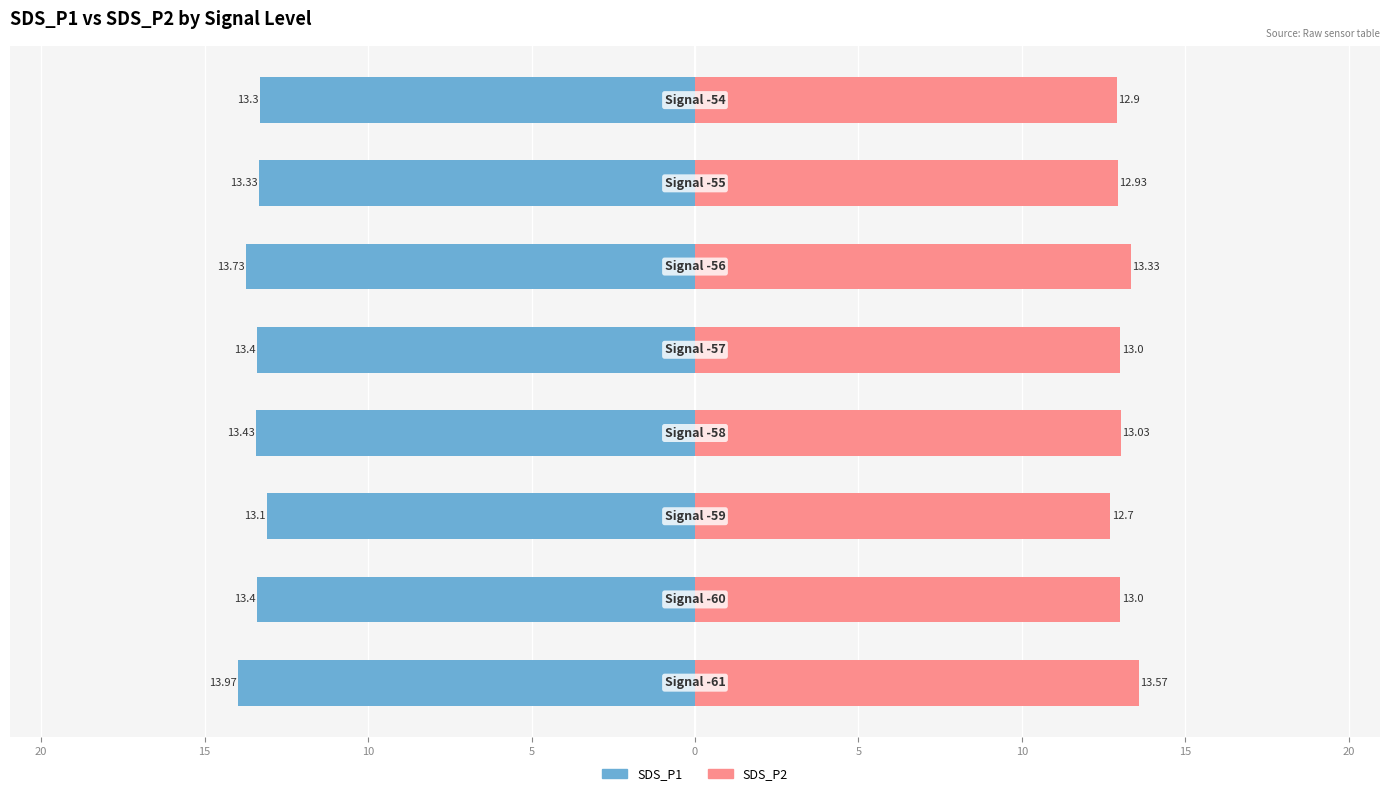

The SDS_P2 series shows 4.8 at 20. True or false?

False